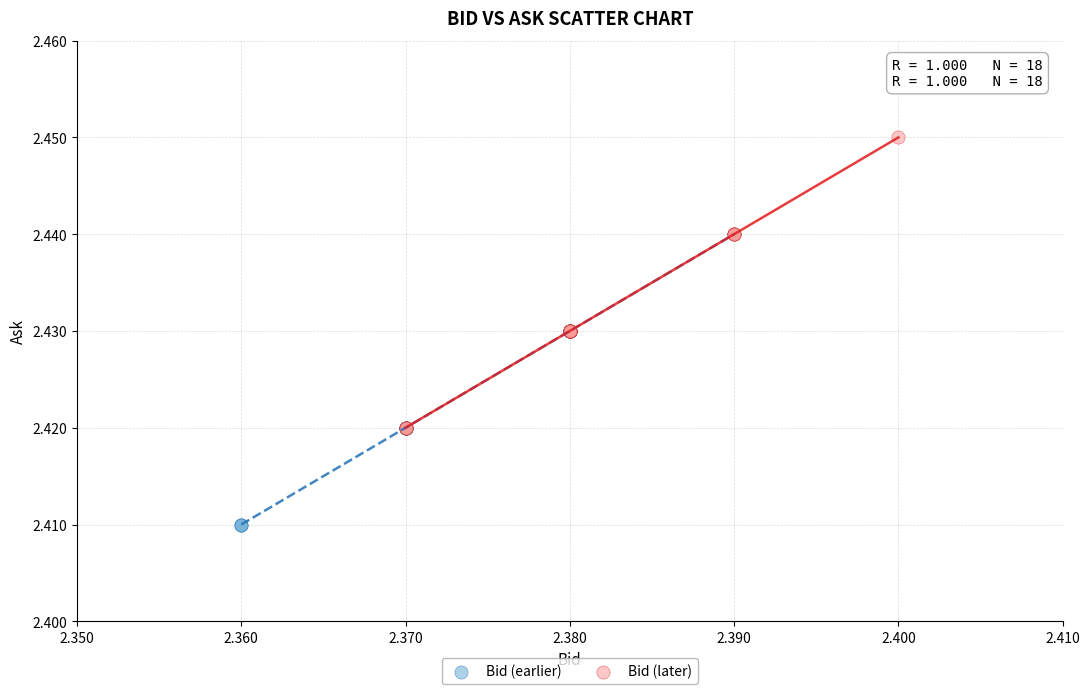

Which series contains the lowest Y value?

Bid (earlier)